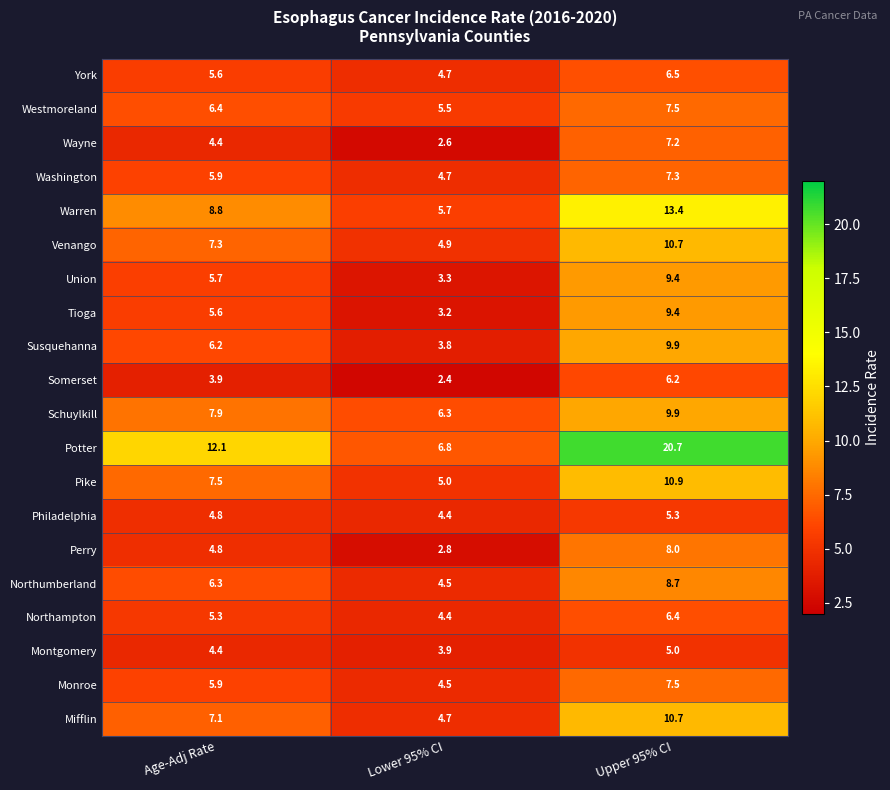

Rank the categories by Venango value from highest to lowest.

Upper 95% CI, Age-Adj Rate, Lower 95% CI